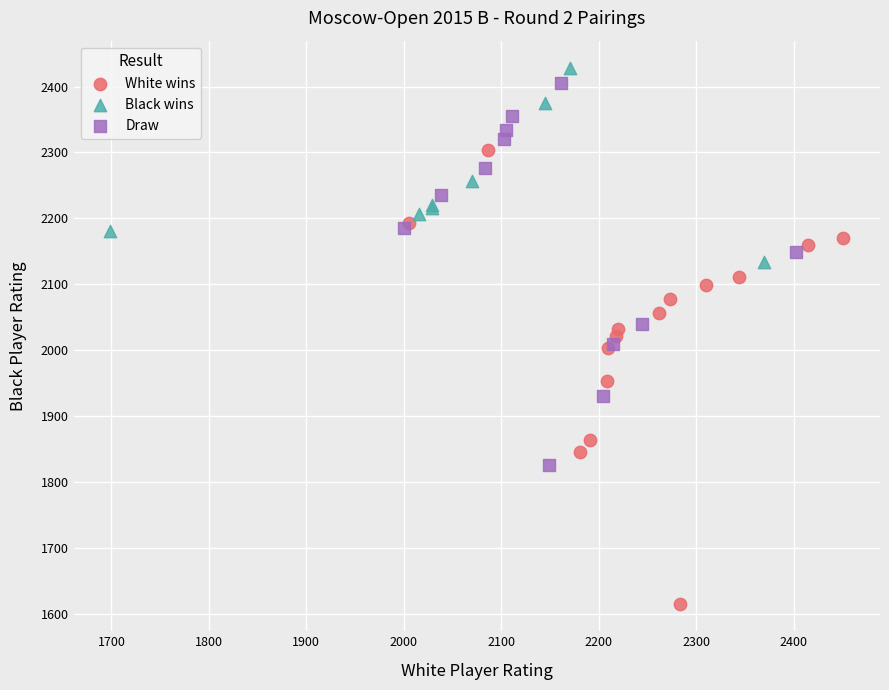

Which series contains the lowest Y value?

White wins